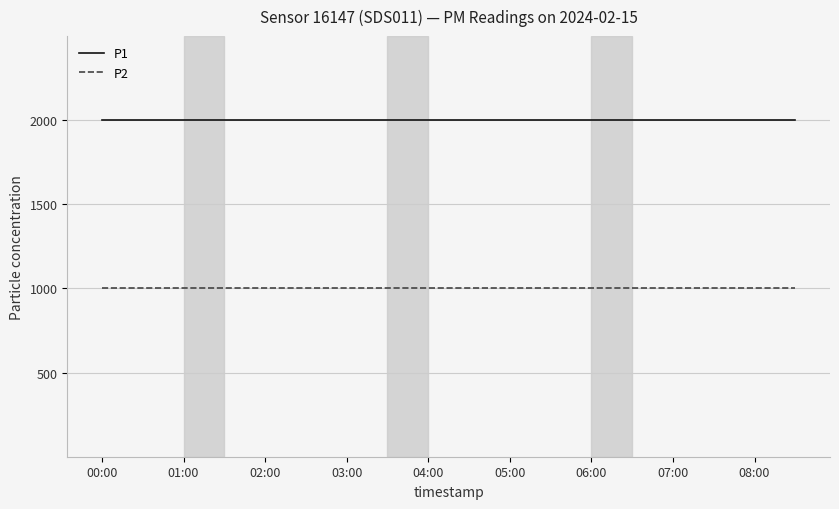

What is the greatest value displayed?

1999.9